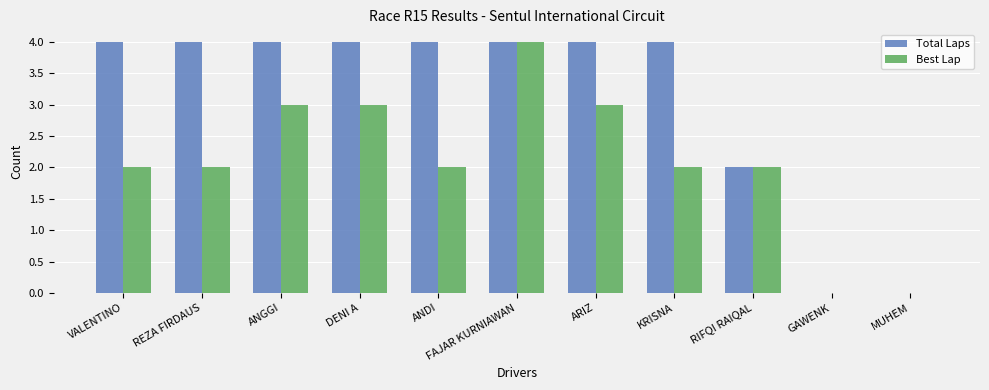

Which series has the largest total across all categories?

Total Laps